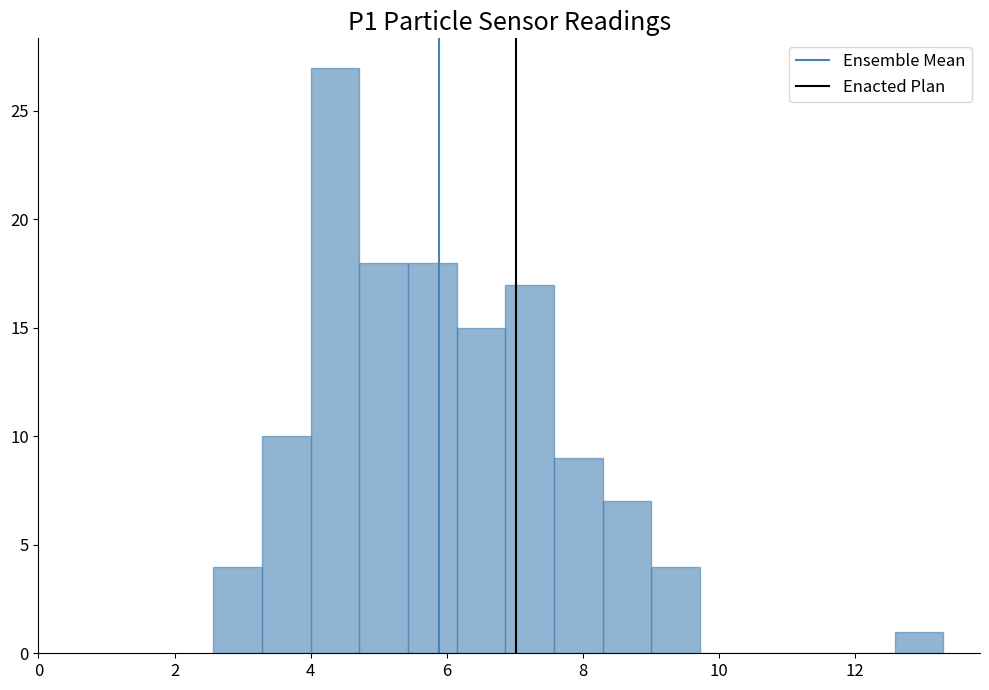

Around what value on the x-axis is the tallest bar? Give the approximate position of its centre, as read against the axis.

4.4